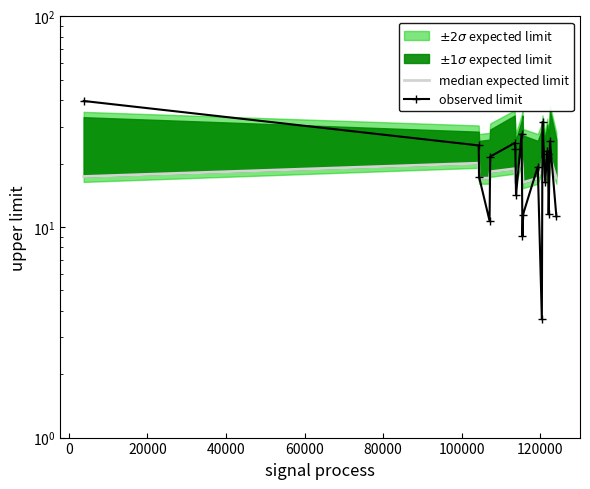

In median expected limit, how many points are lower than both neighbors (excluding endpoints)?

5